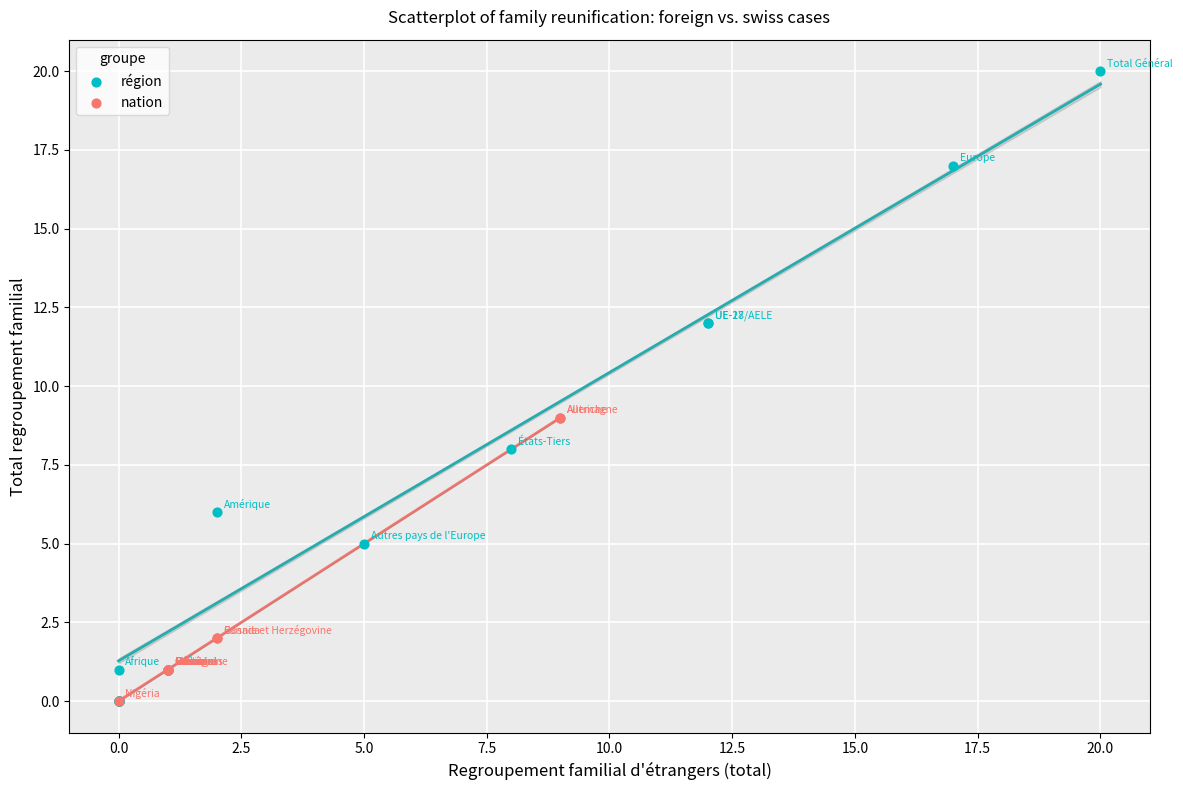

Which series contains the highest Y value?

région